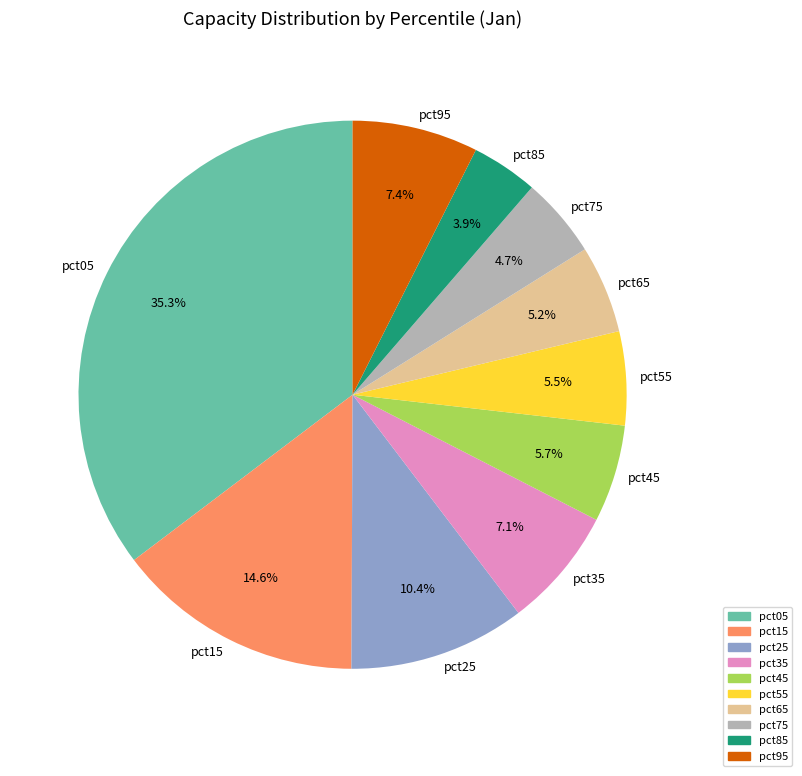

Which has a higher value, pct15 or pct75?

pct15